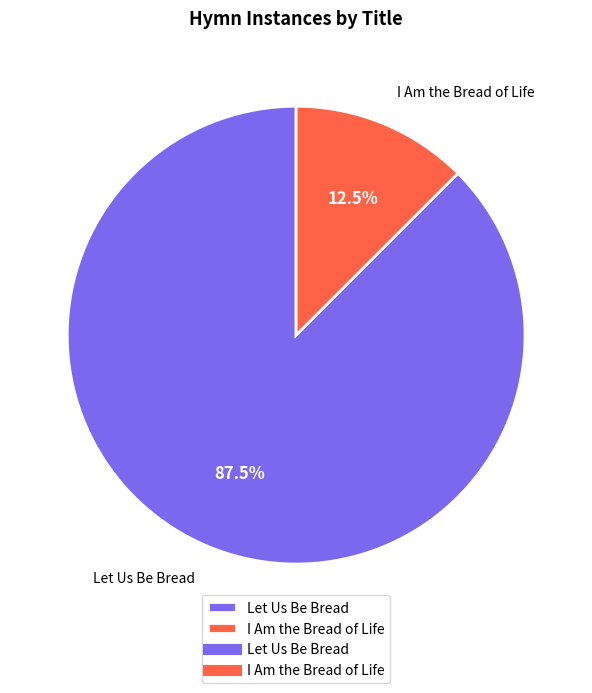

What percentage is NOT represented by Let Us Be Bread?

12.5%